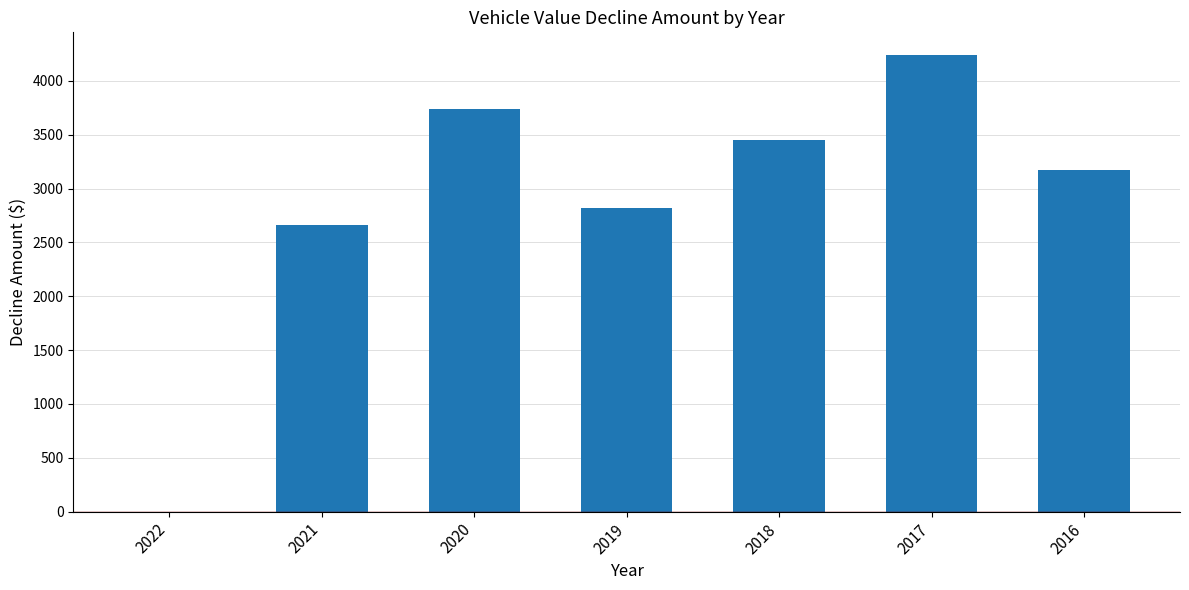

Is it true that the value at 2021 is 540?

False